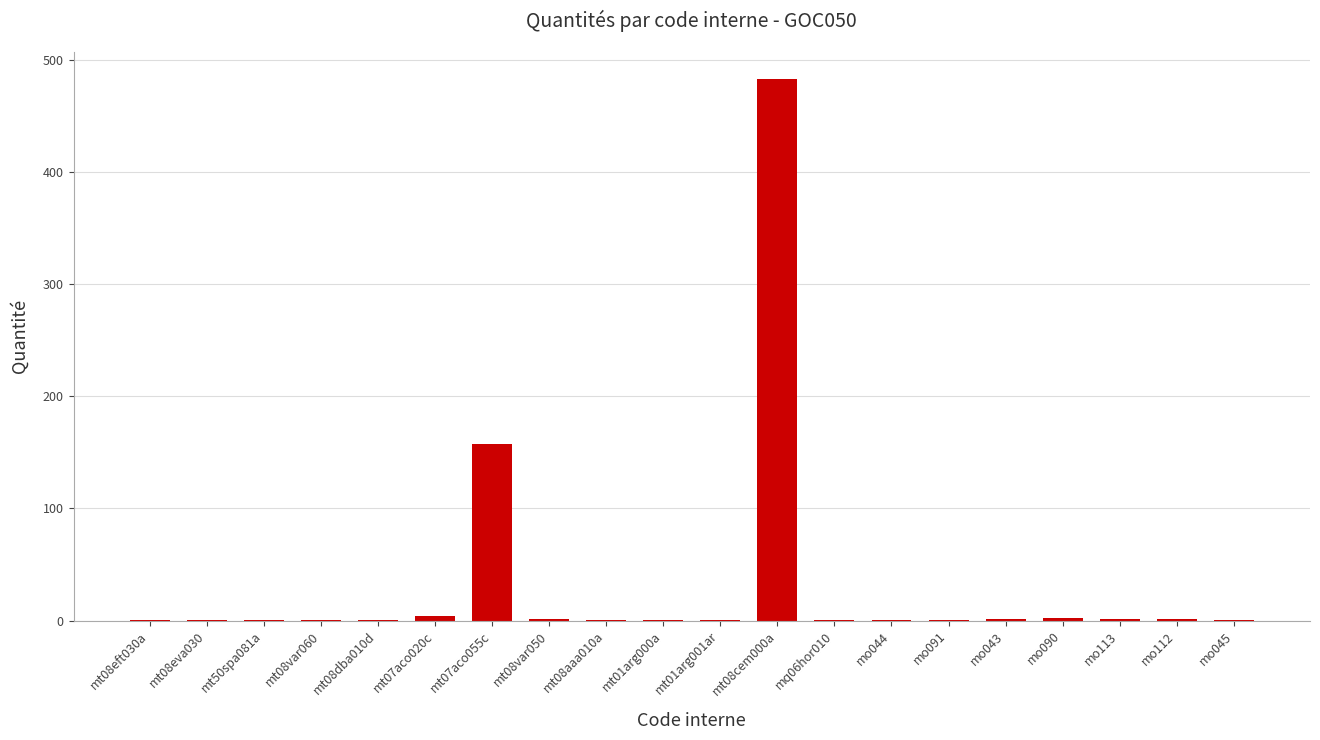

What is the maximum value shown in the chart?

483.0